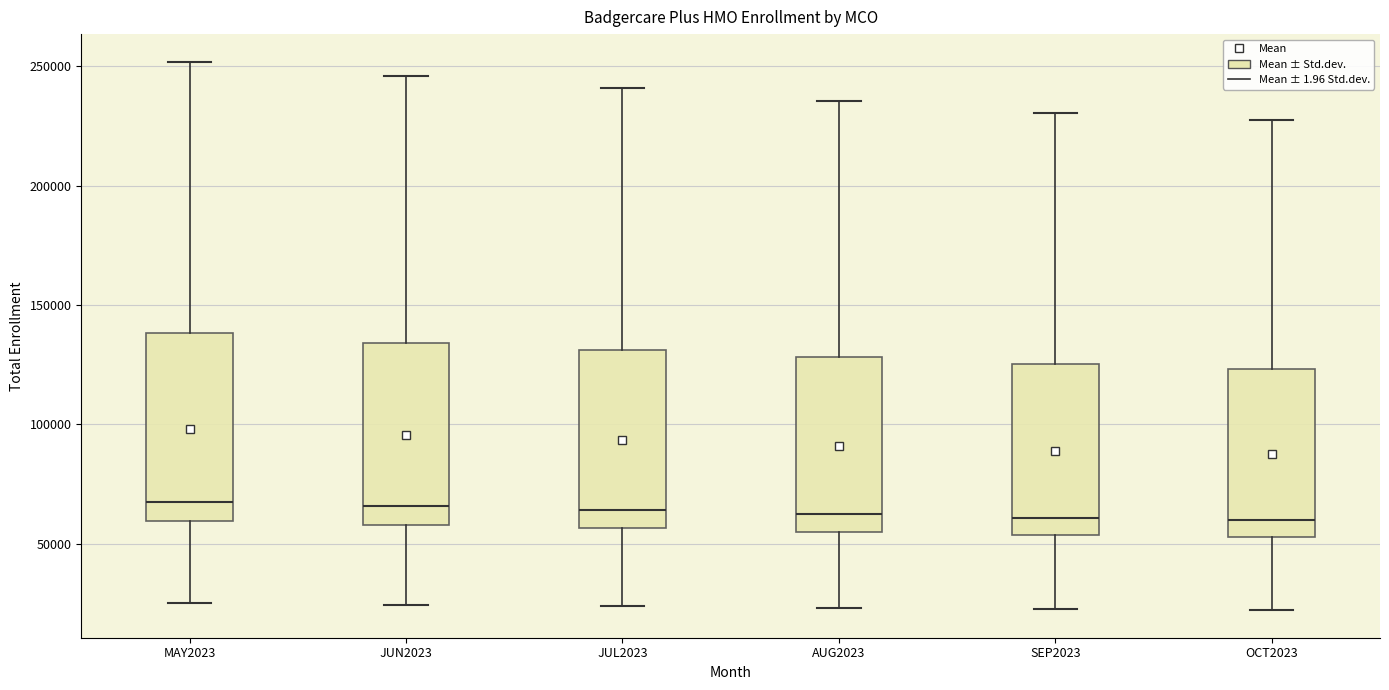

Reading left to right, read every box against the y-axis: the position of its median line, the range the box covers, and the ends of its whiskers. The values are not printed on the chart, so give them approximately, as read against the axis.

MAY2023: median 70000, box 60000 to 140000, whiskers 25000 to 250000
JUN2023: median 65000, box 60000 to 135000, whiskers 25000 to 245000
JUL2023: median 65000, box 55000 to 130000, whiskers 25000 to 240000
AUG2023: median 60000, box 55000 to 130000, whiskers 25000 to 235000
SEP2023: median 60000, box 55000 to 125000, whiskers 20000 to 230000
OCT2023: median 60000, box 55000 to 125000, whiskers 20000 to 230000